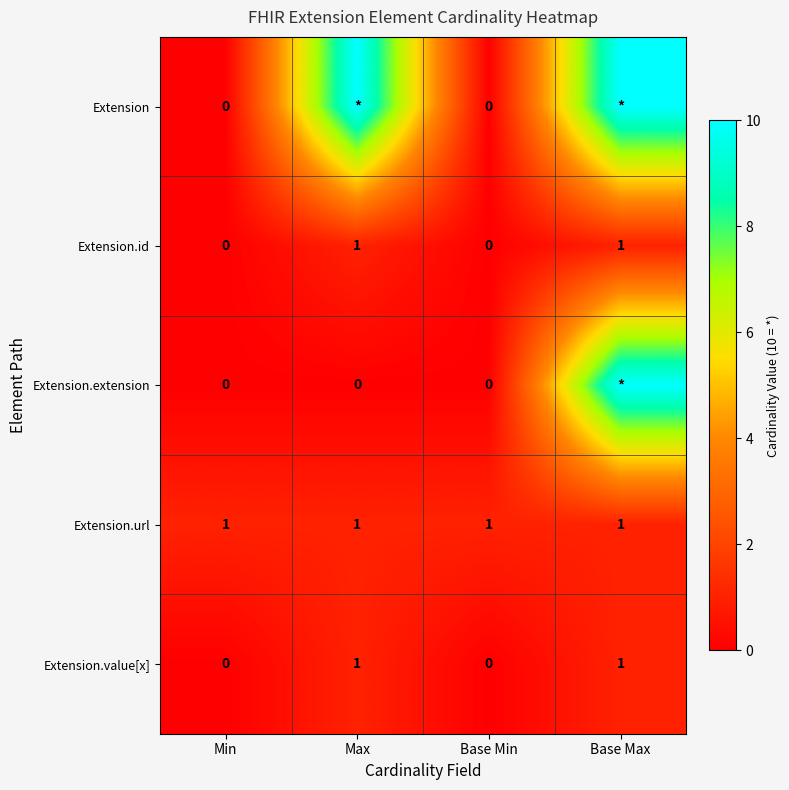

What is the sum of all Extension.url values?

4